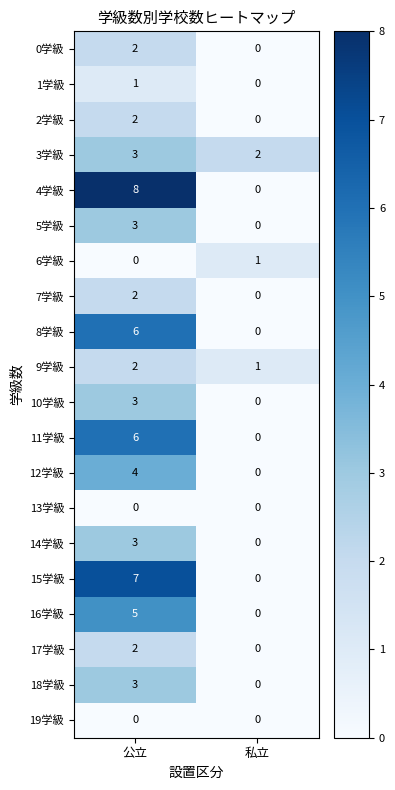

Which series changed the most between 公立 and 私立?

4学級